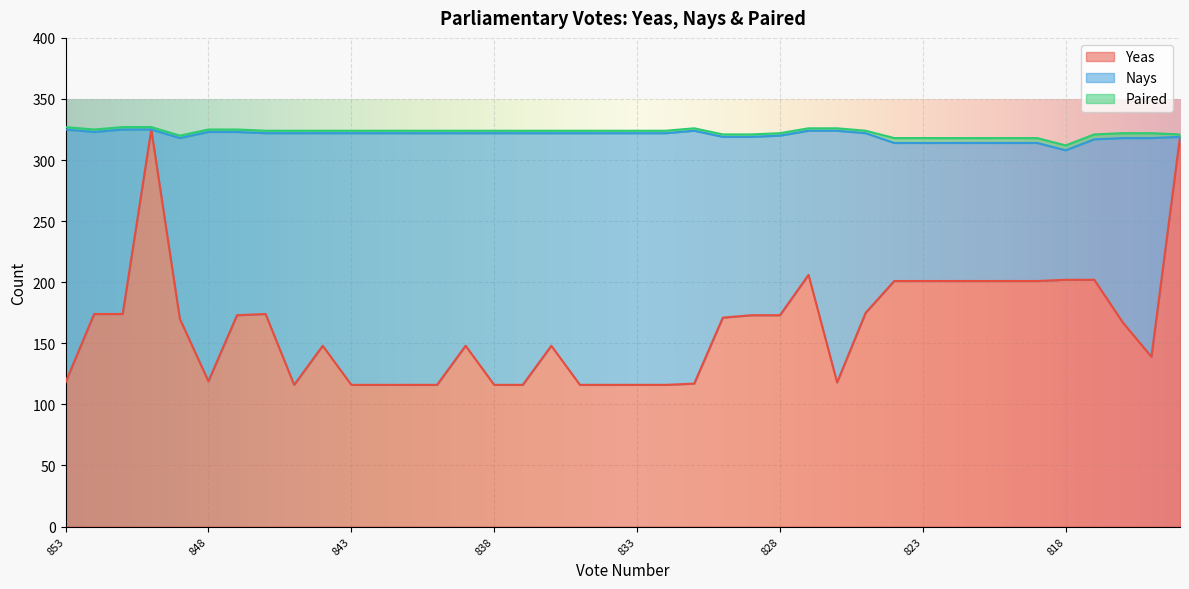

In Nays, how many points are lower than both neighbors (excluding endpoints)?

9